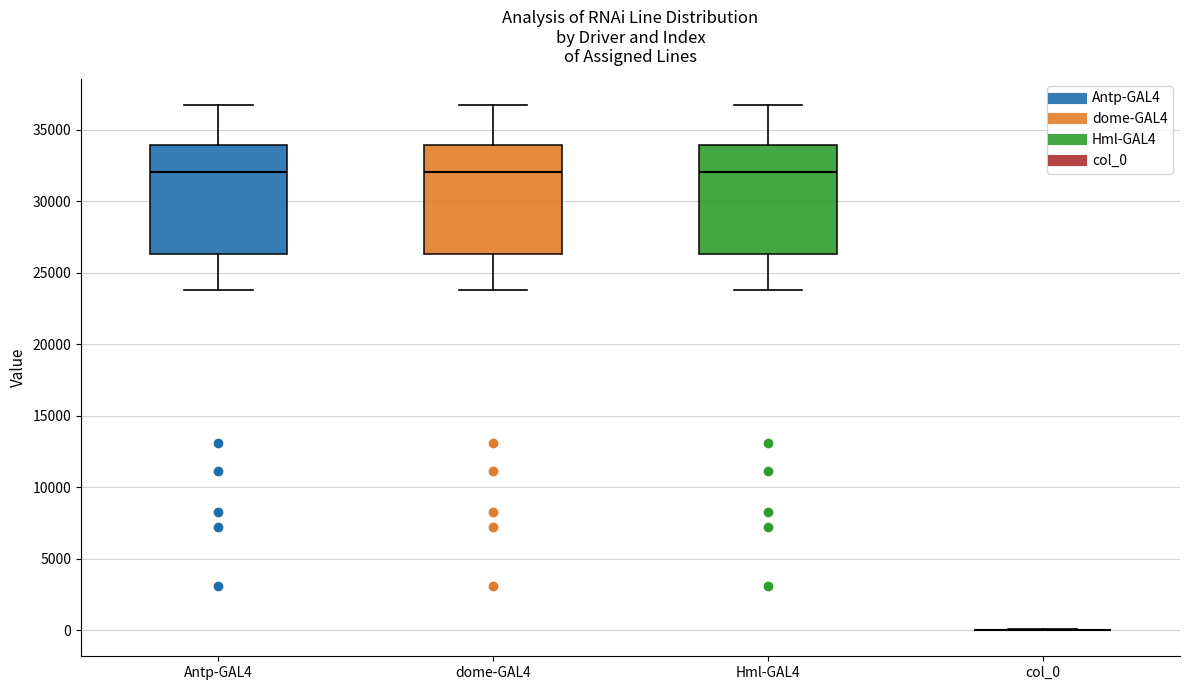

Reading left to right, read every box against the y-axis: the position of its median line, the range the box covers, and the ends of its whiskers. The values are not printed on the chart, so give them approximately, as read against the axis.

Antp-GAL4: median 32000, box 26500 to 34000, whiskers 24000 to 36500
dome-GAL4: median 32000, box 26500 to 34000, whiskers 24000 to 36500
Hml-GAL4: median 32000, box 26500 to 34000, whiskers 24000 to 36500
col_0: box collapsed to a line at 0, whiskers 0 to 0